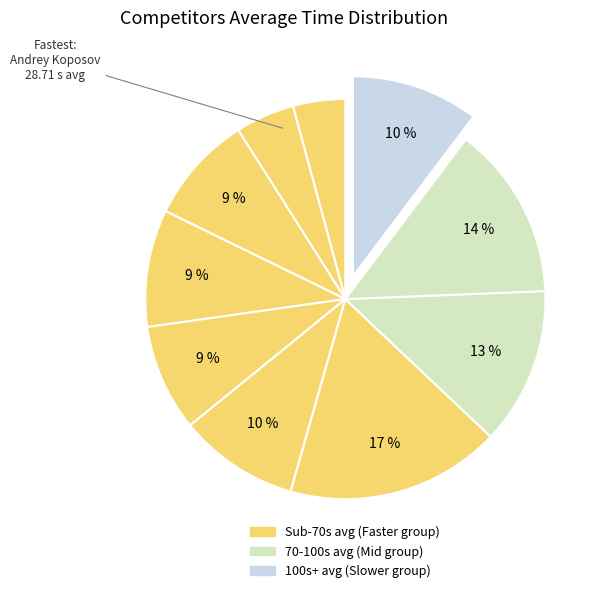

How many slices are in this pie chart?

10